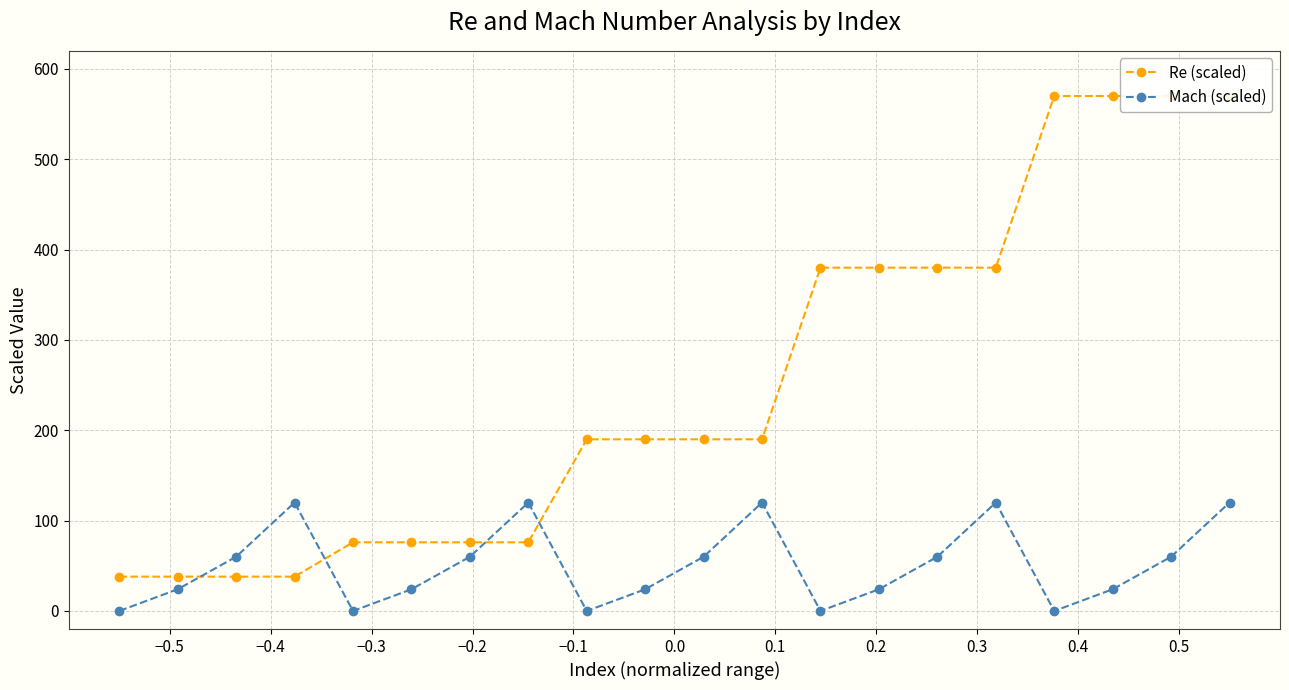

True or false: Mach (scaled) has more than 1 points higher than both neighbors.

True